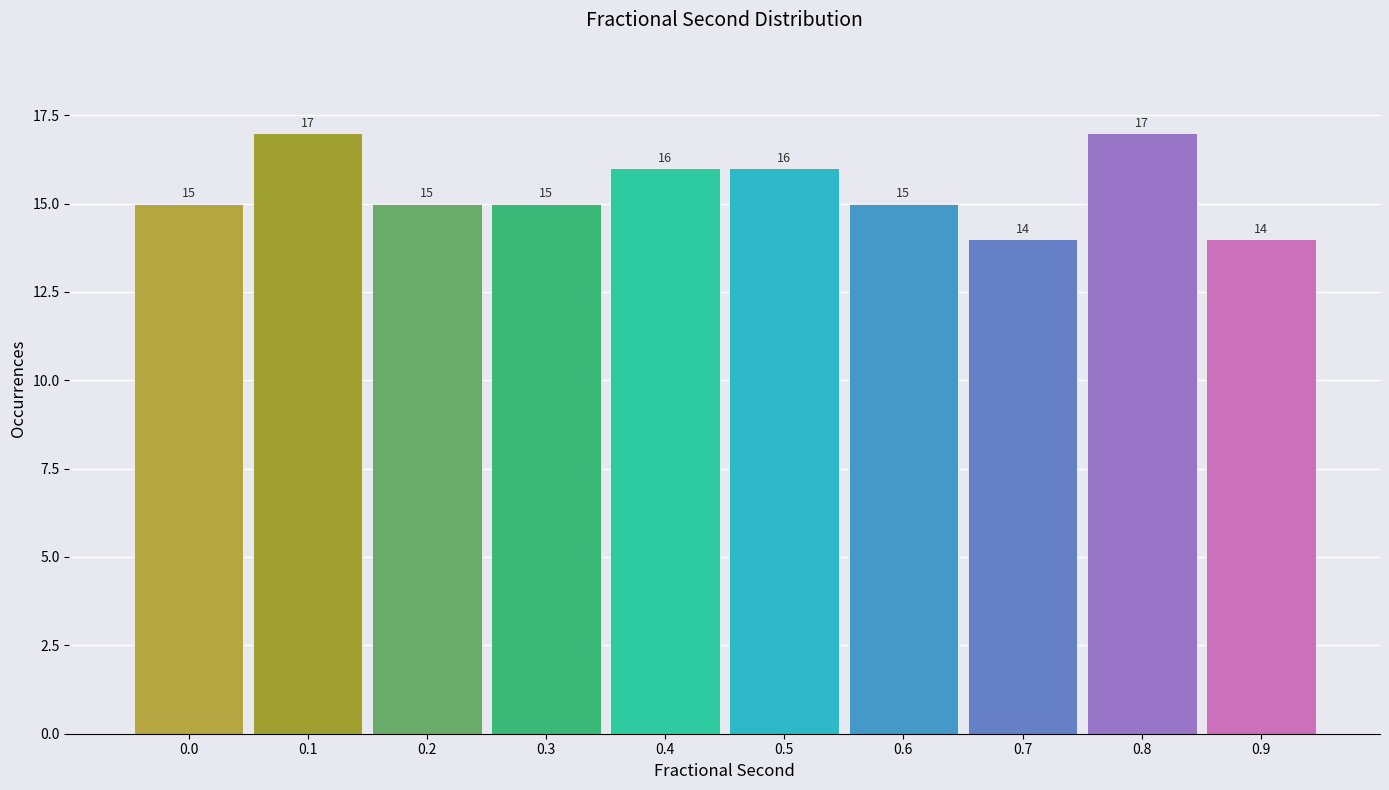

Reading right to left, what are all the values shown in this chart?

0.9=14	0.8=17	0.7=14	0.6=15	0.5=16	0.4=16	0.3=15	0.2=15	0.1=17	0.0=15